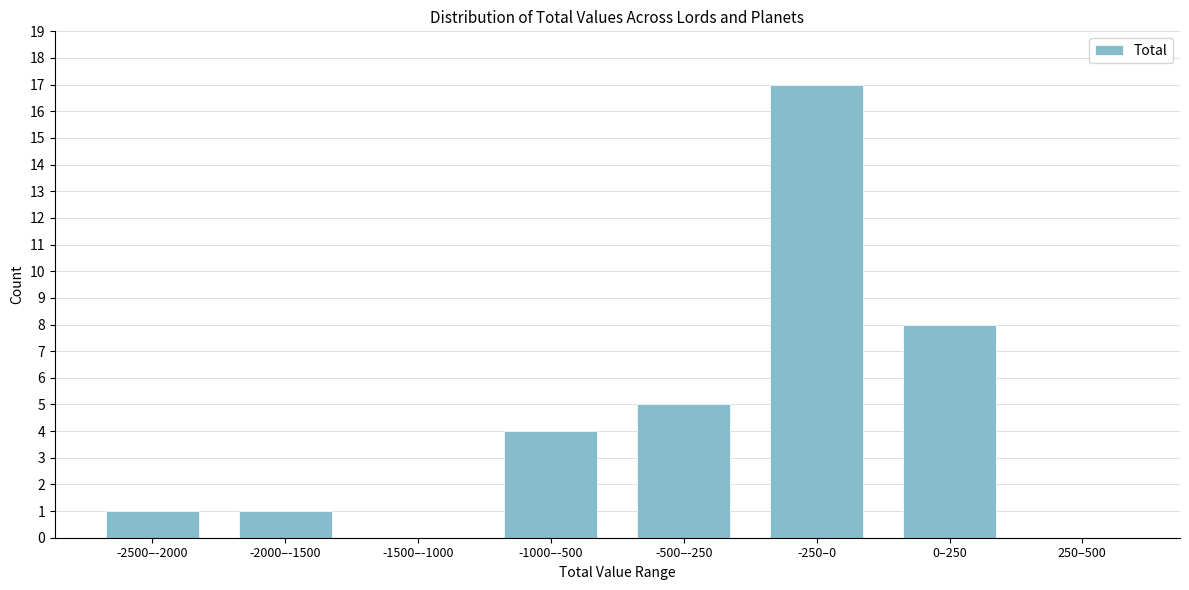

Reading left to right, list all the values displayed in this chart.

-2500–-2000=1	-2000–-1500=1	-1500–-1000=0	-1000–-500=4	-500–-250=5	-250–0=17	0–250=8	250–500=0